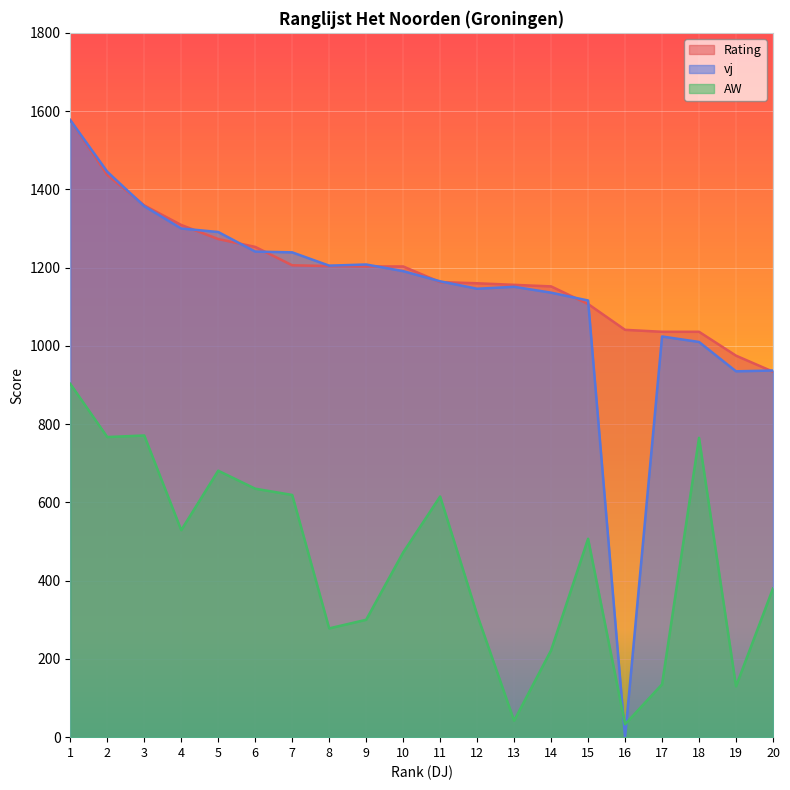

In AW, how many points are lower than both neighbors (excluding endpoints)?

6